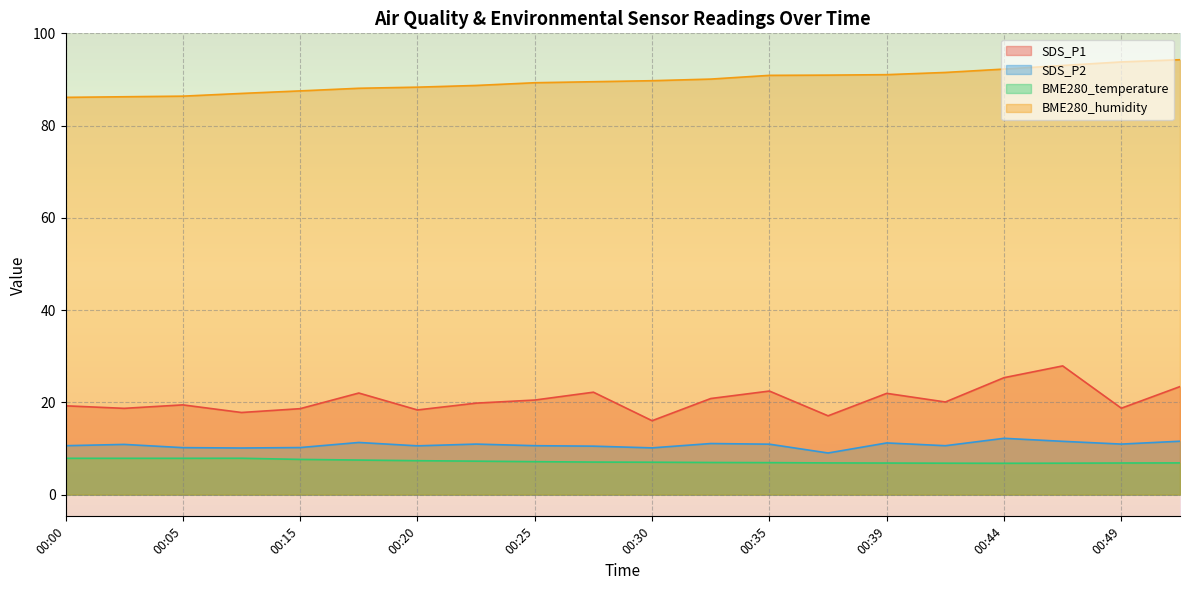

What is the minimum value for BME280_humidity?

86.1